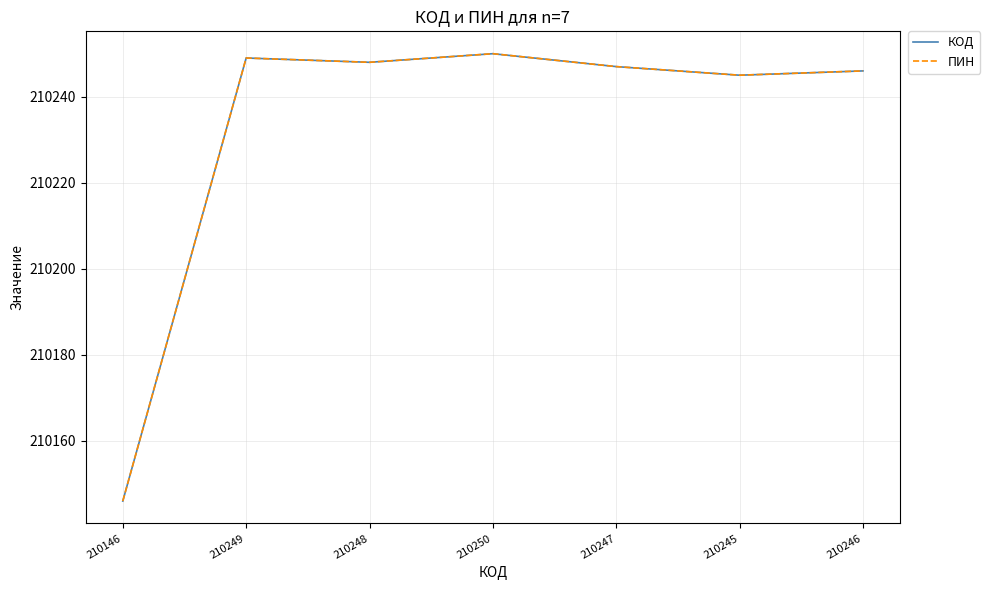

True or false: КОД and ПИН intersect in this chart.

False